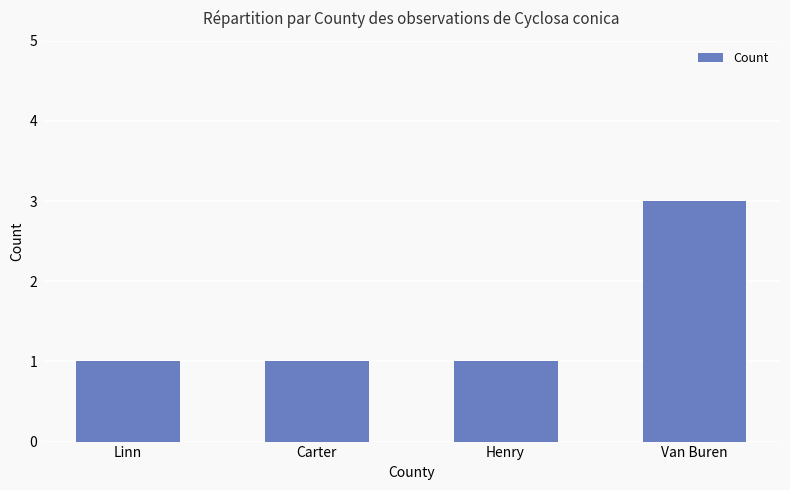

What is the label of the 4th bar from the right?

Linn